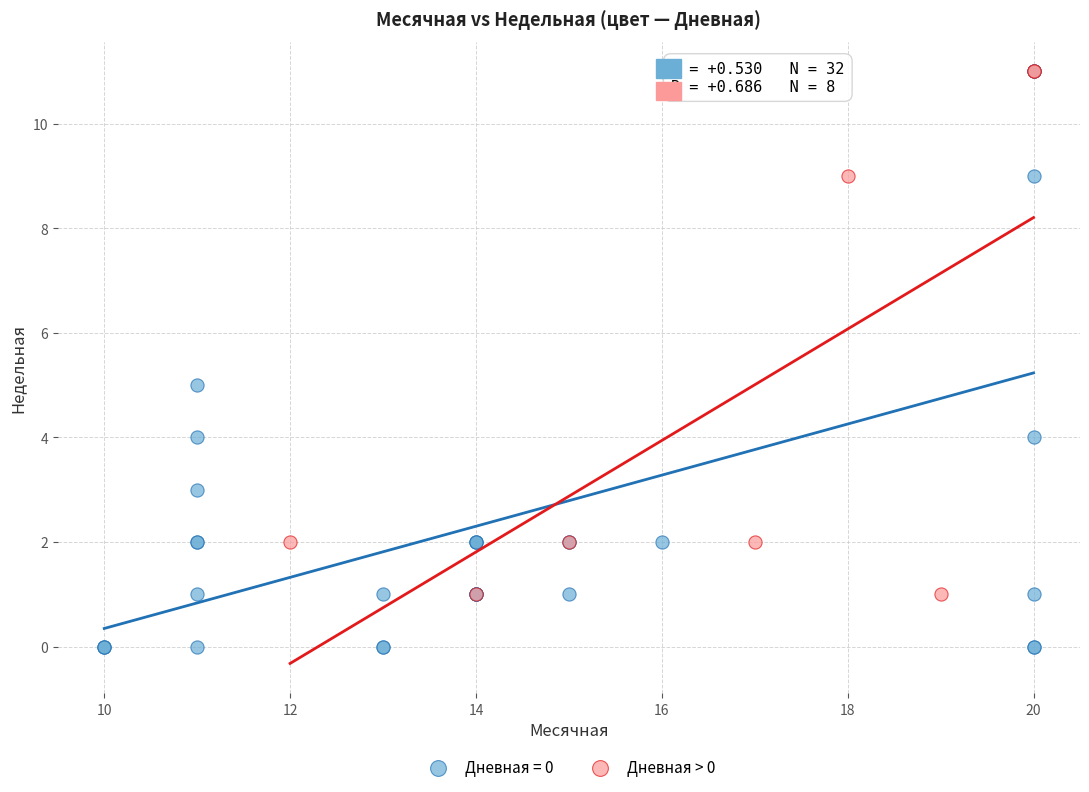

Which series contains the lowest Y value?

Дневная = 0